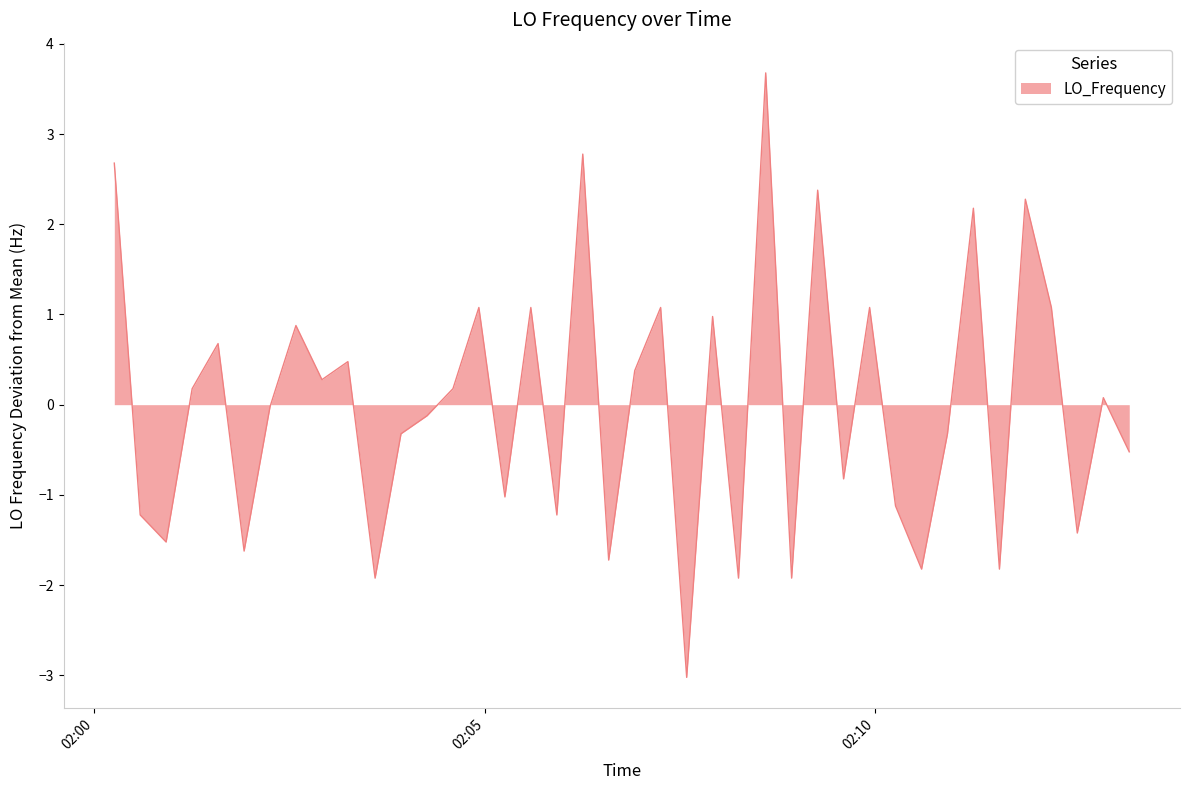

What is the maximum value shown in the chart?

3.7